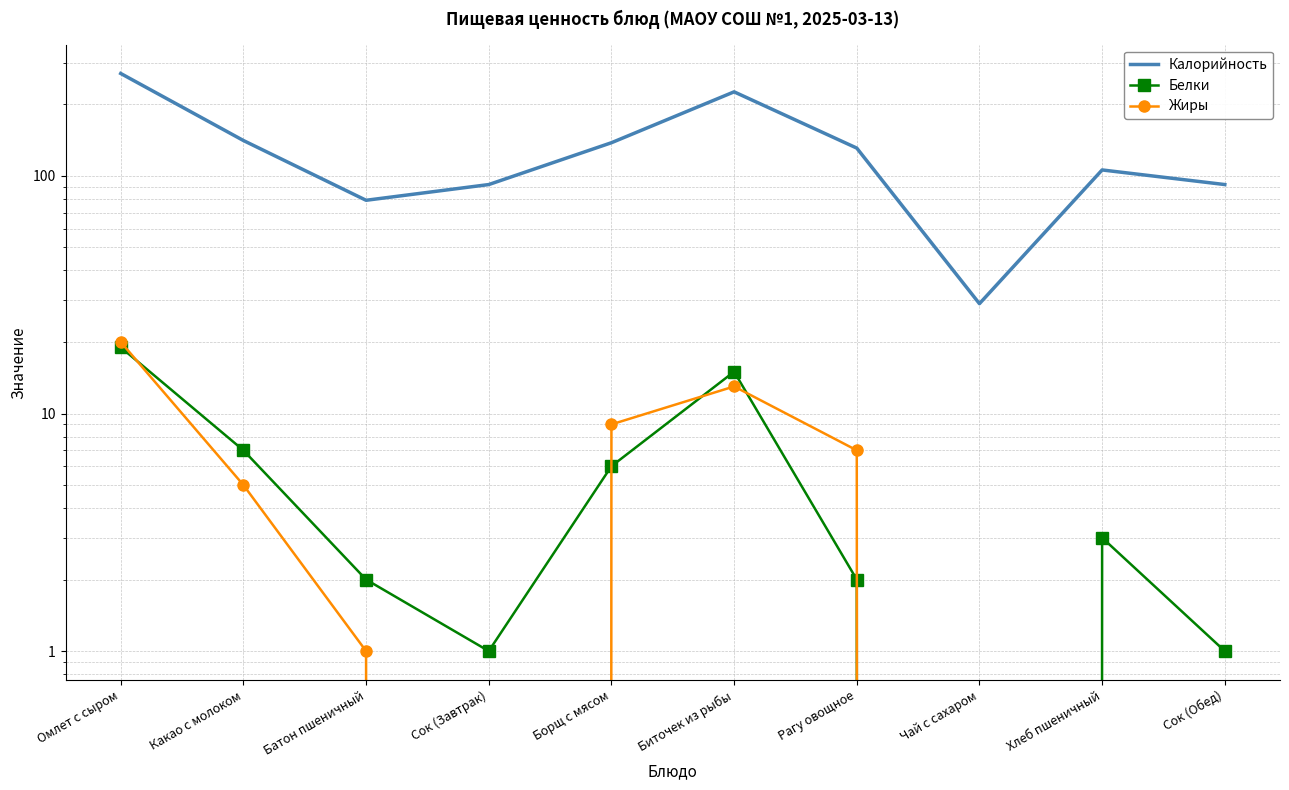

At which category is the sum across all series the highest?

Омлет с сыром